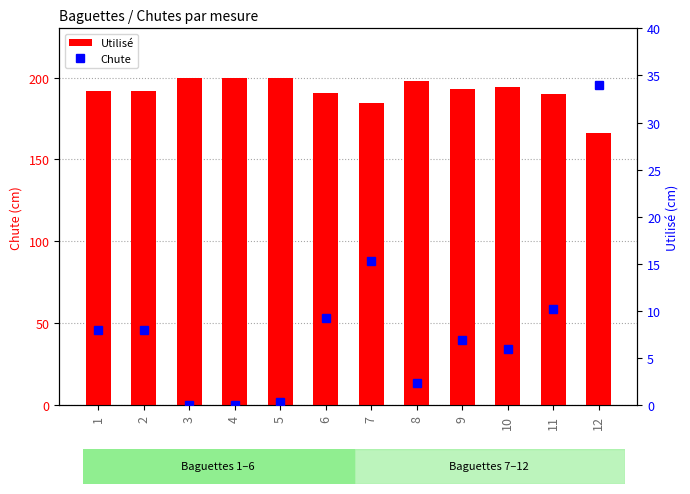

What is the highest value of the Utilisé series?

200.0